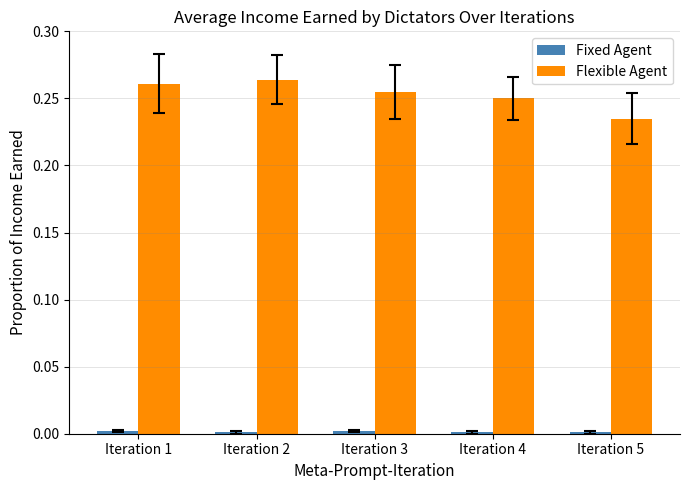

At how many categories does at least one series exceed 0?

5